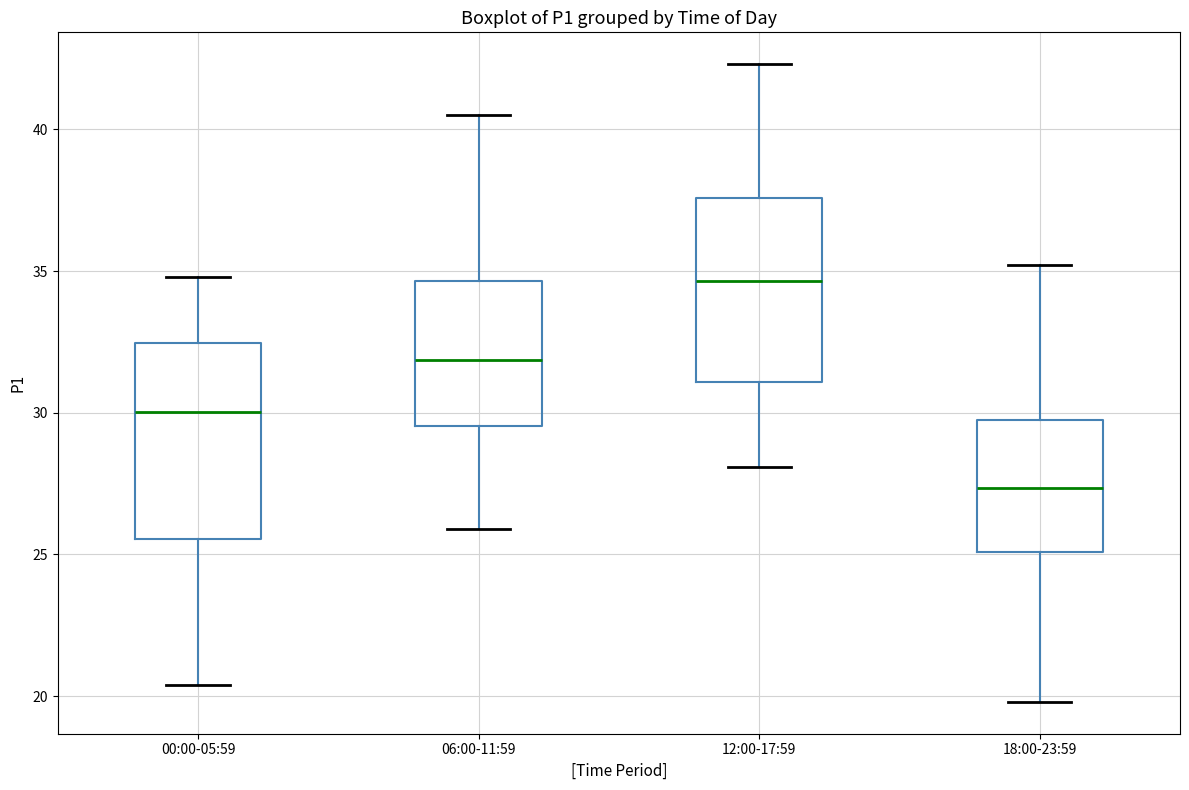

Which box has the lowest median line?

18:00-23:59